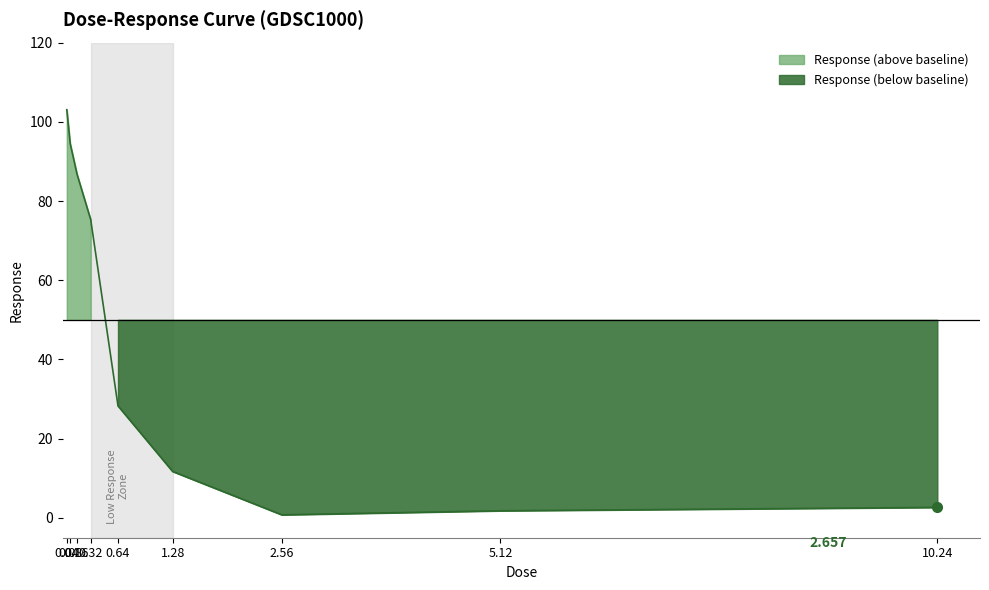

What is the sum of the values at 10.24 and 5.12?

4.5